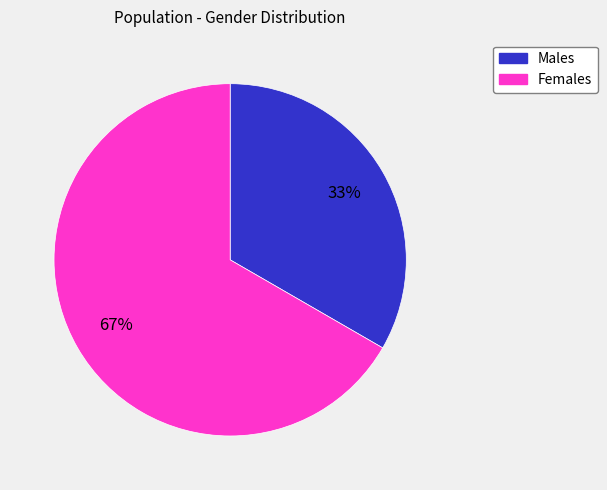

Does any single category account for the majority?

Yes